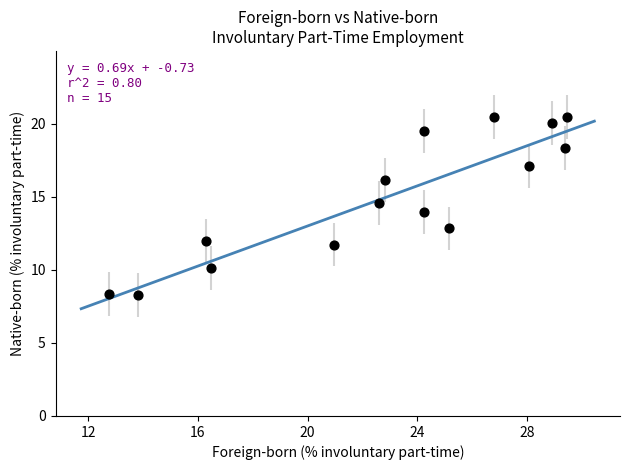

What is the range of X values (max minus min)?

16.7